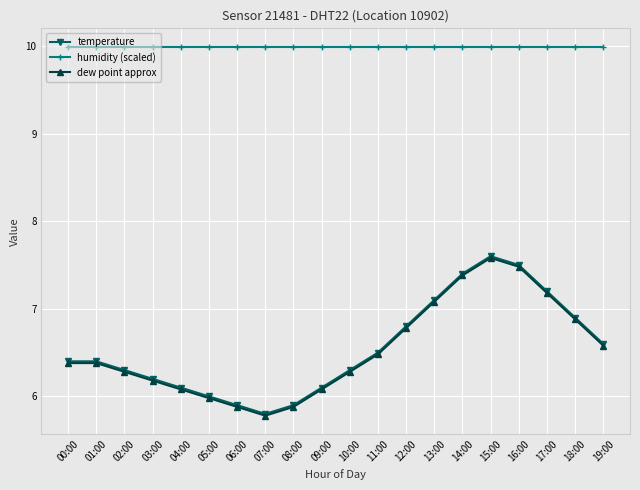

True or false: temperature and humidity (scaled) intersect in this chart.

False